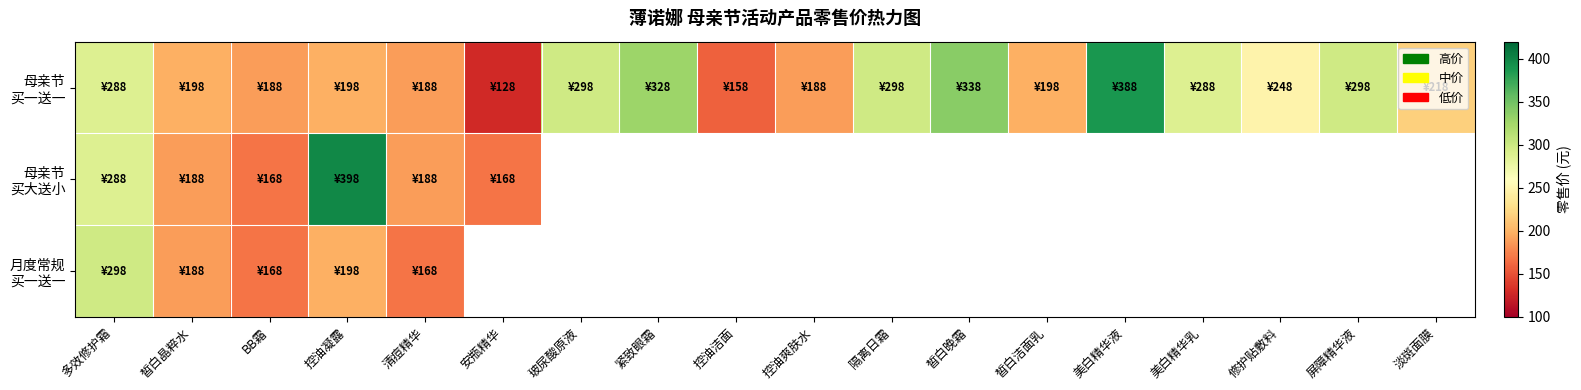

At which label is 母亲节 买大送小 closest to 283?

多效修护霜